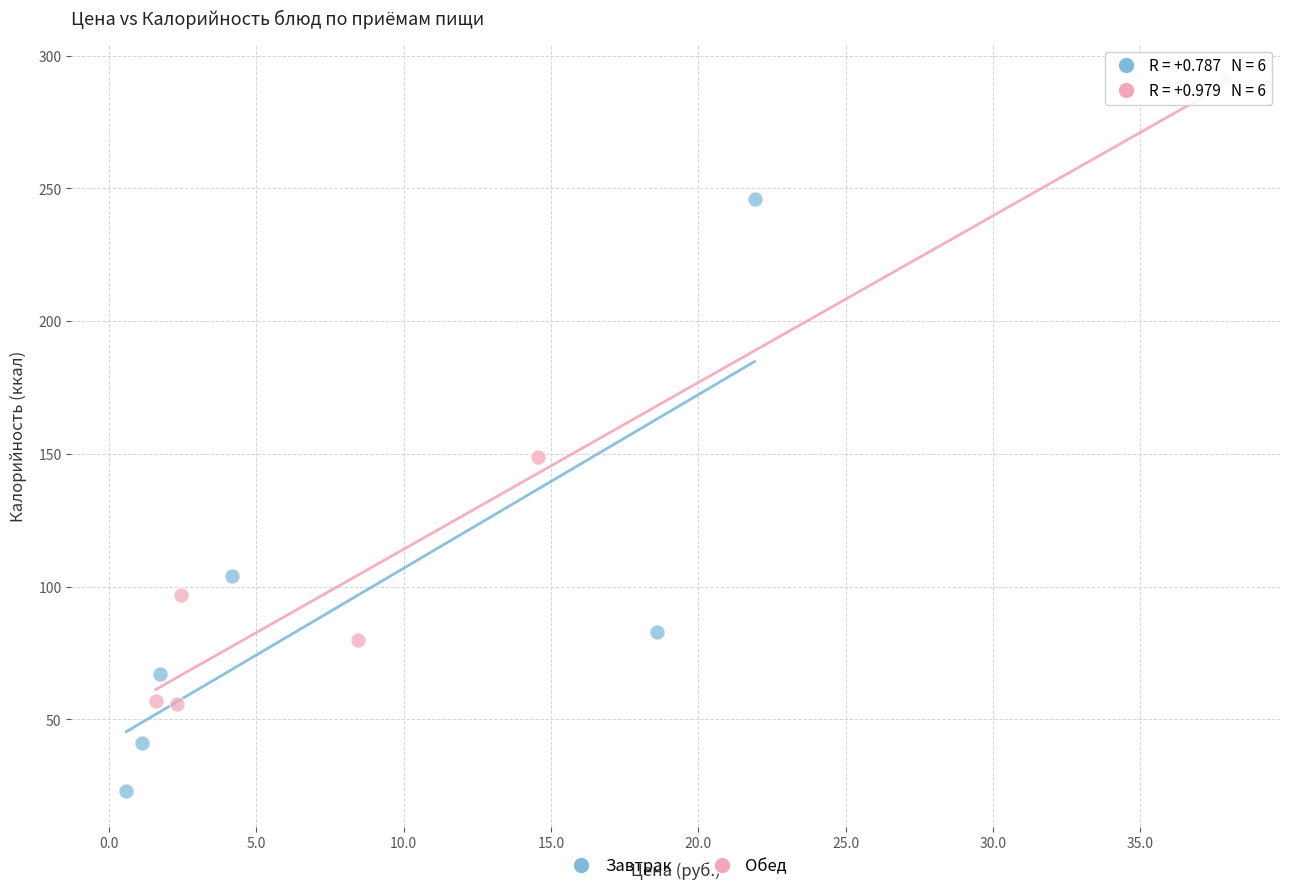

Which series reaches the minimum Y coordinate?

Завтрак